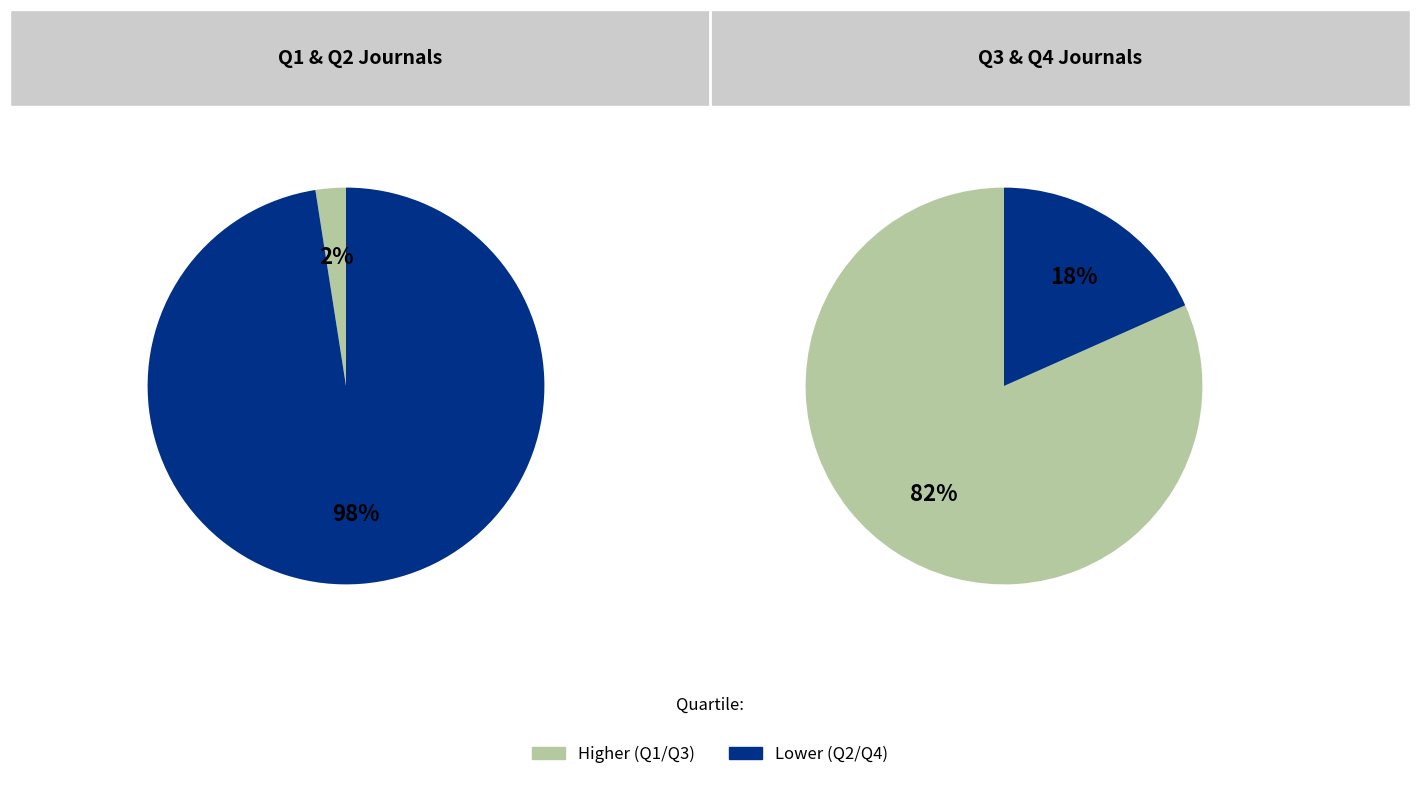

Count the number of slices in the pie.

4